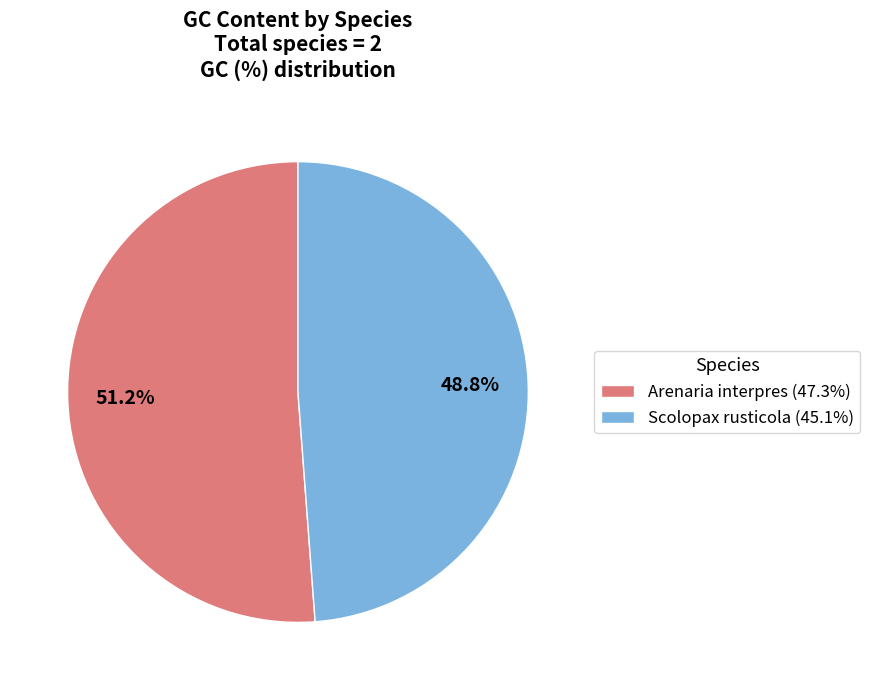

What is the smallest slice in the pie chart?

Scolopax rusticola